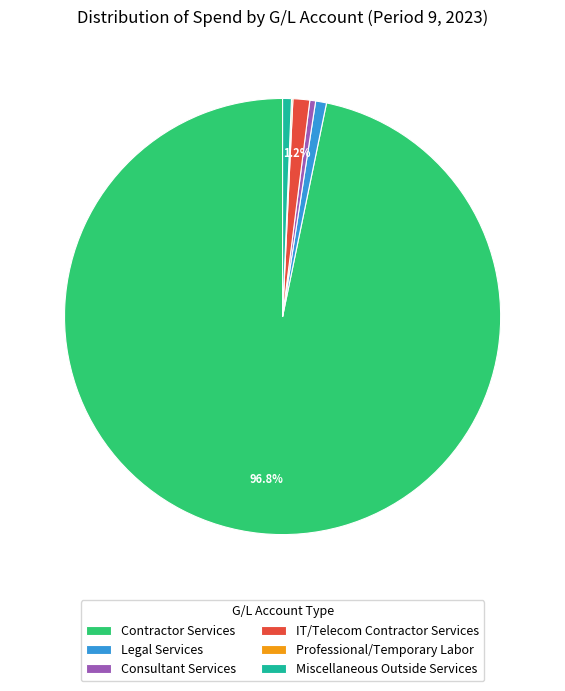

Does Consultant Services account for over 50% of the chart?

No